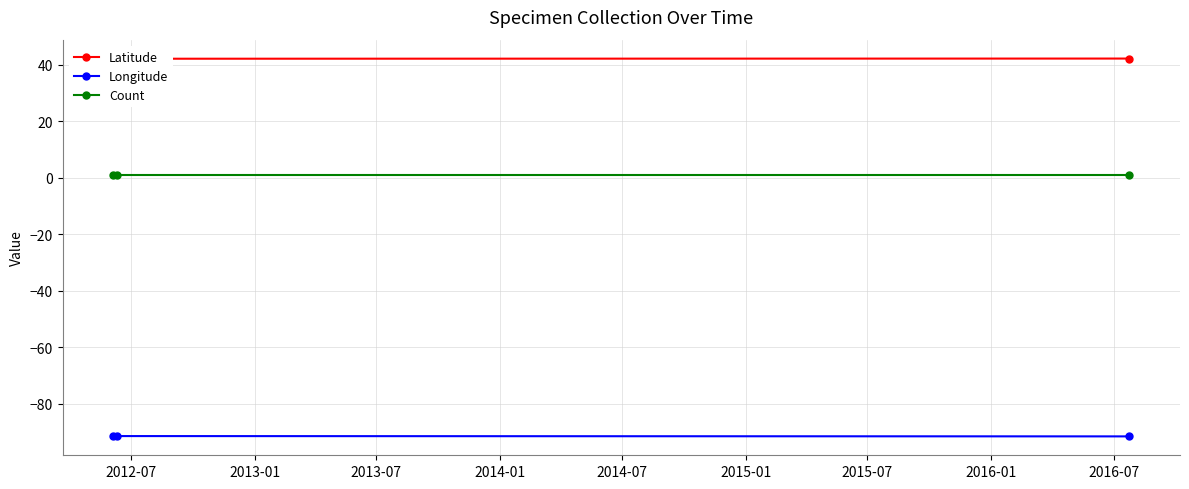

What is the value of the Longitude point at the 1st from the left?

-91.6